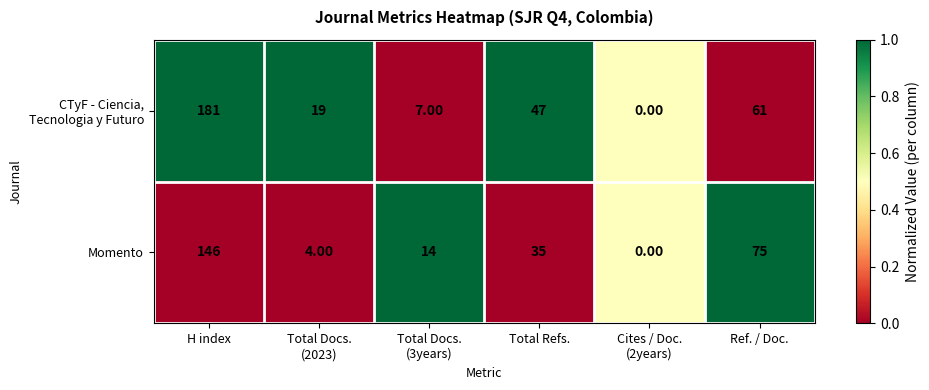

What is the sum of all Momento values?

274